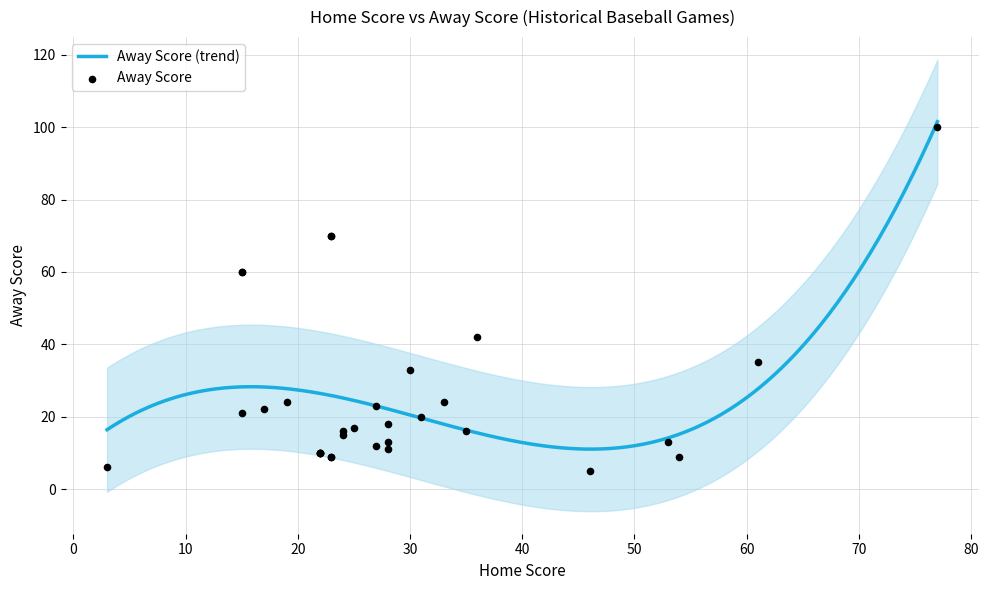

Which series has the largest Y range (max minus min)?

Away Score